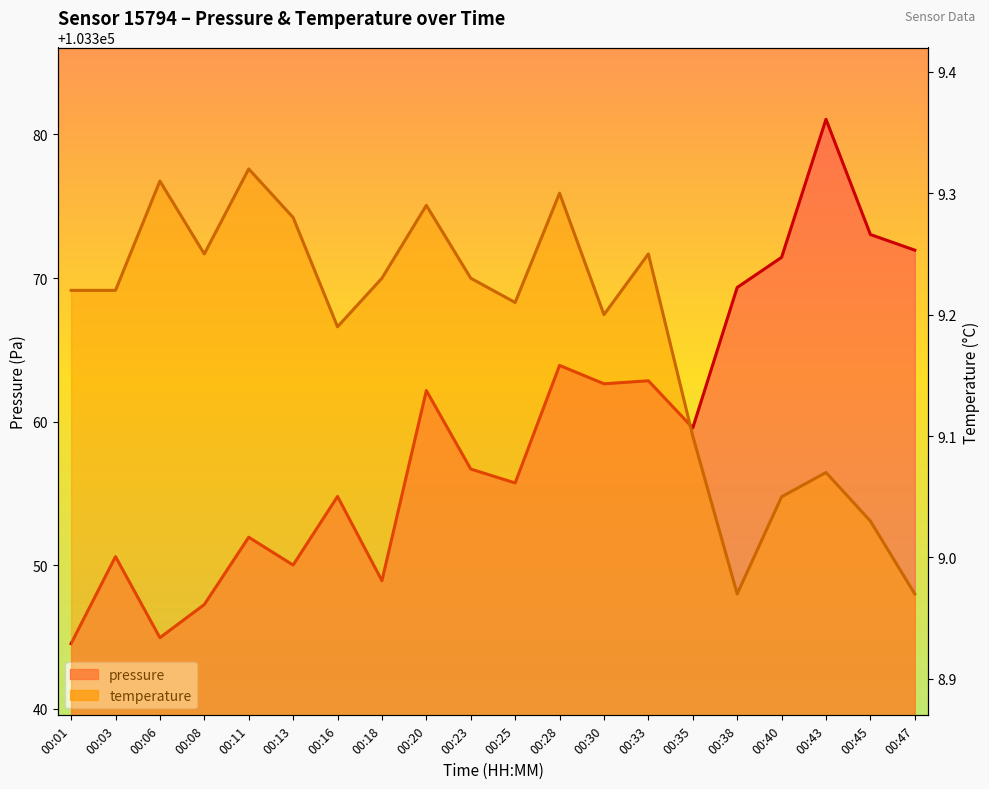

How many series are shown in this chart?

2